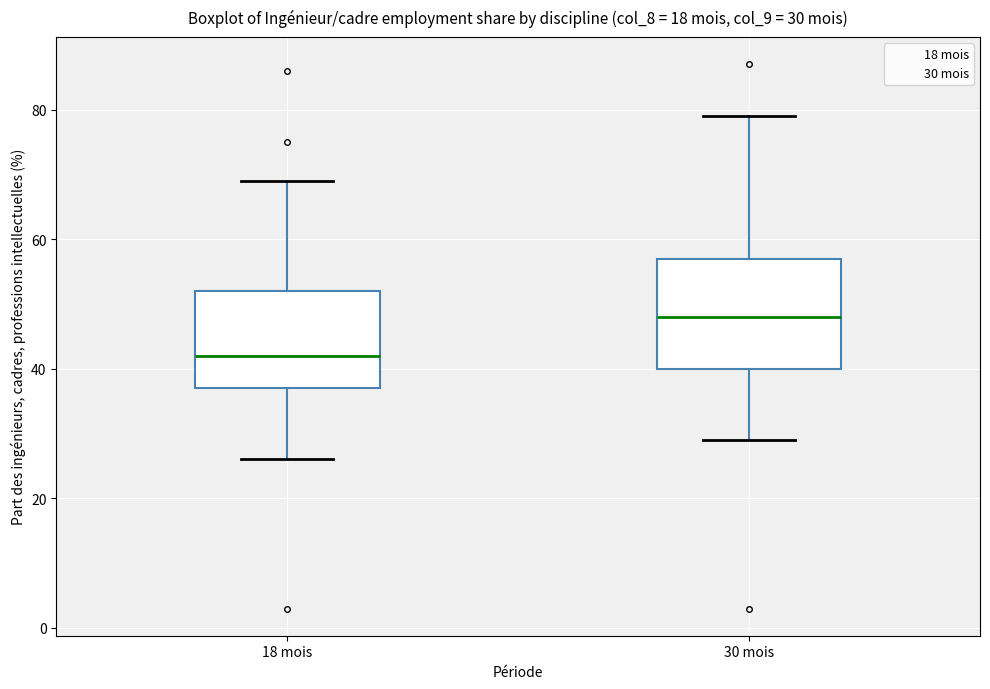

Comparing the boxes themselves (not the whiskers), which one is the tallest?

30 mois